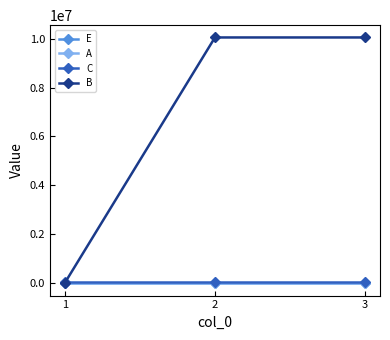

True or false: E has a value of 4 at 3.

True